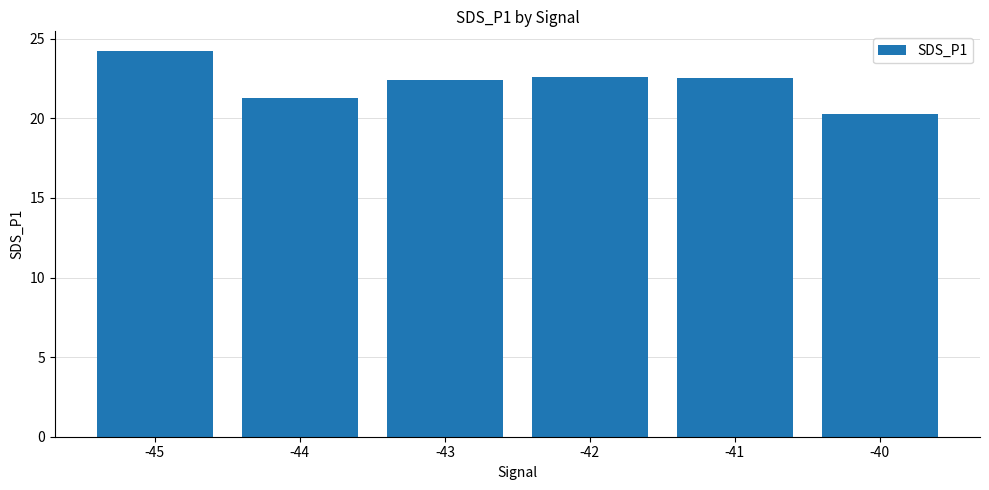

The chart shows a value of 22.4 at -43. True or false?

True